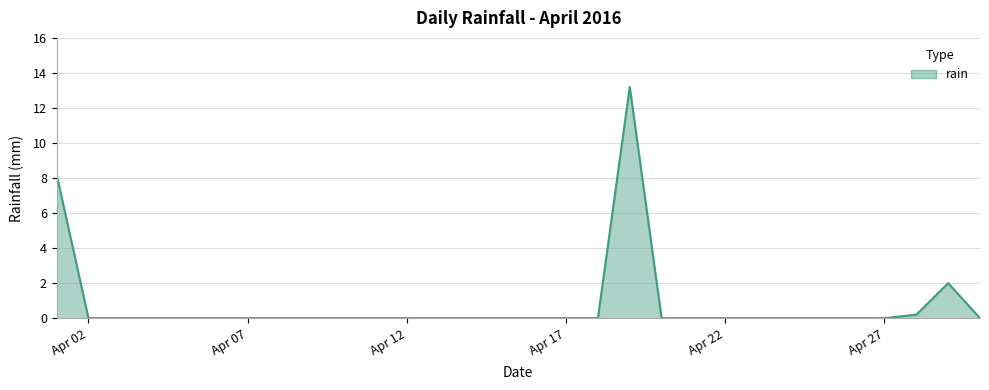

How many series are shown in this chart?

1